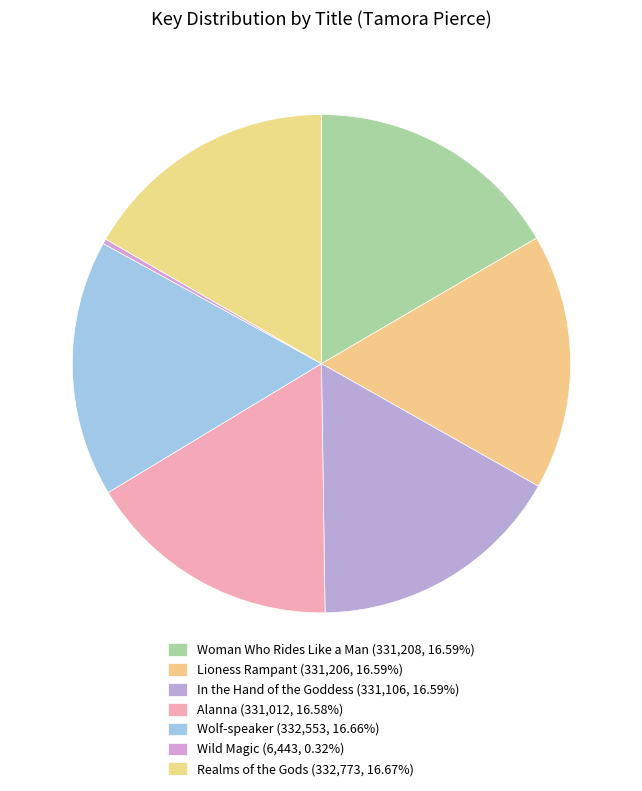

Count the number of slices in the pie.

7